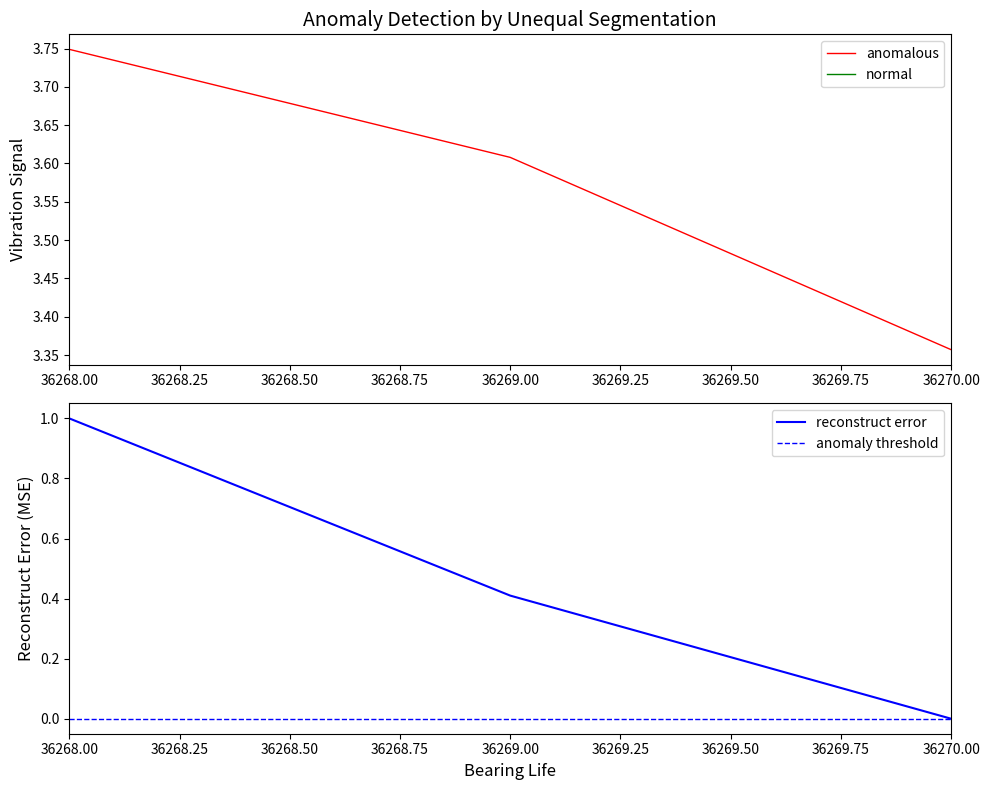

Reading left to right, extract all data points from this chart.

3.7	3.6	3.4